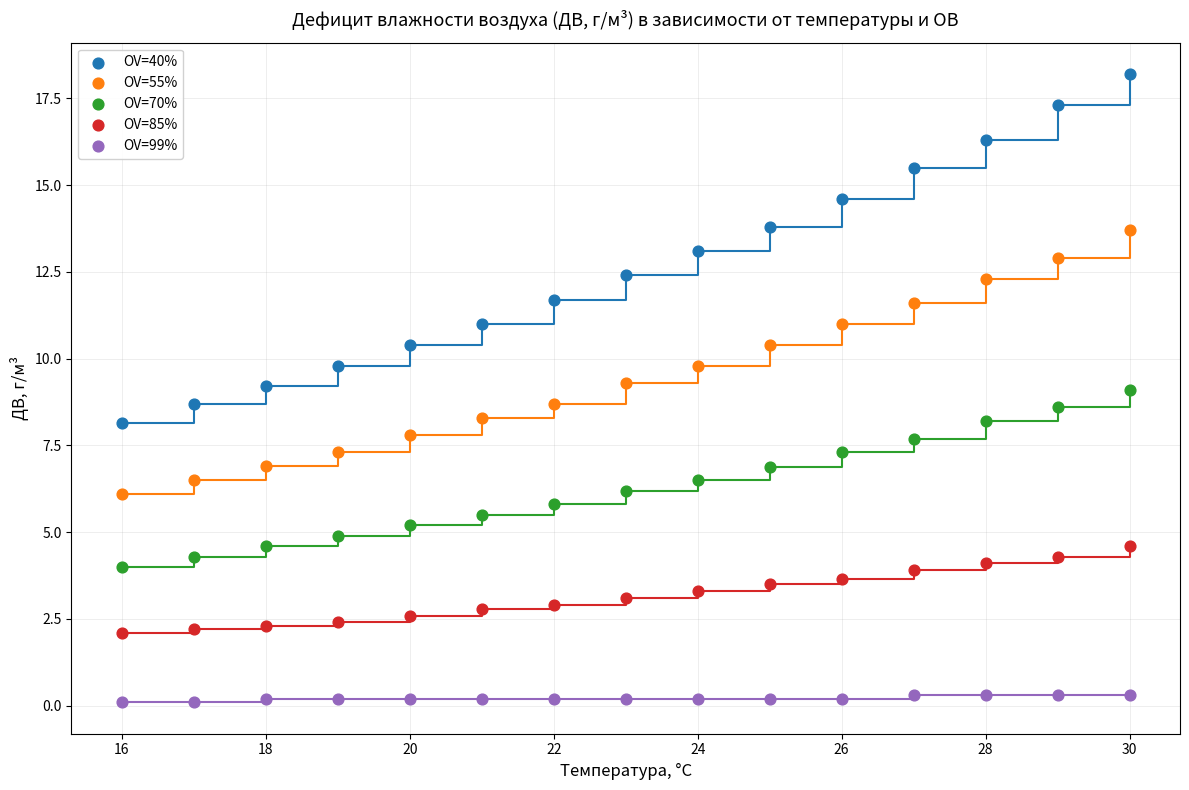

Across all data points, what is the range of X values (max minus min)?

14.0